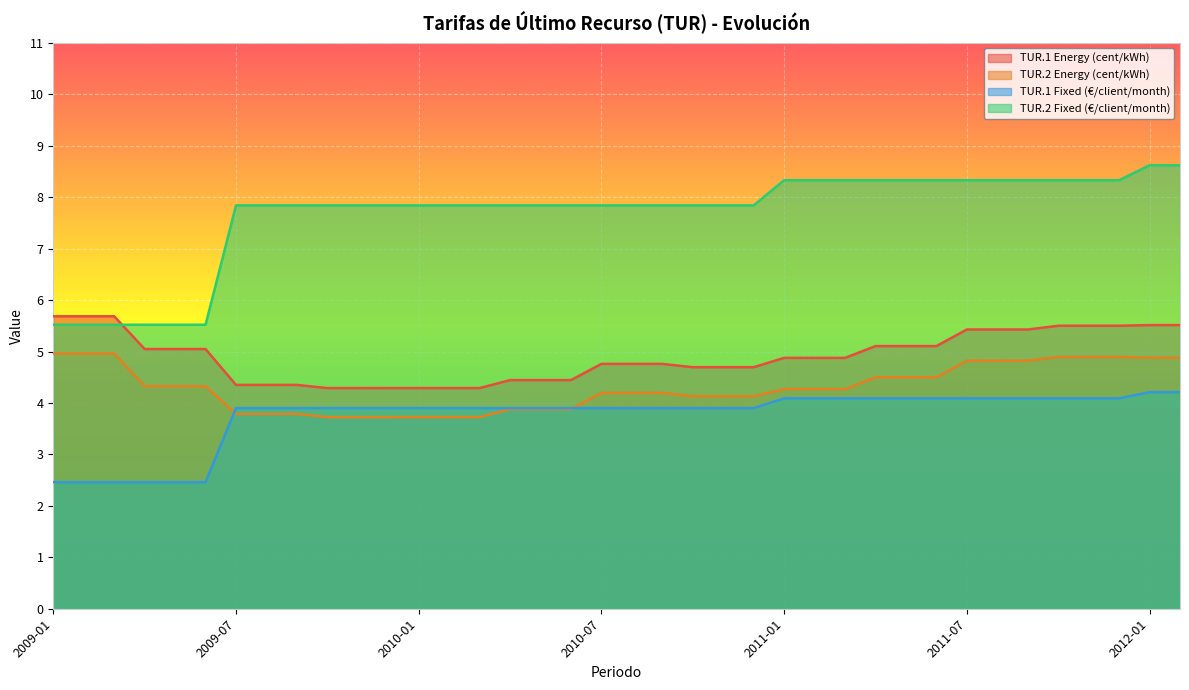

Where does the TUR.2 Energy (cent/kWh) series first go above 4?

2009-01